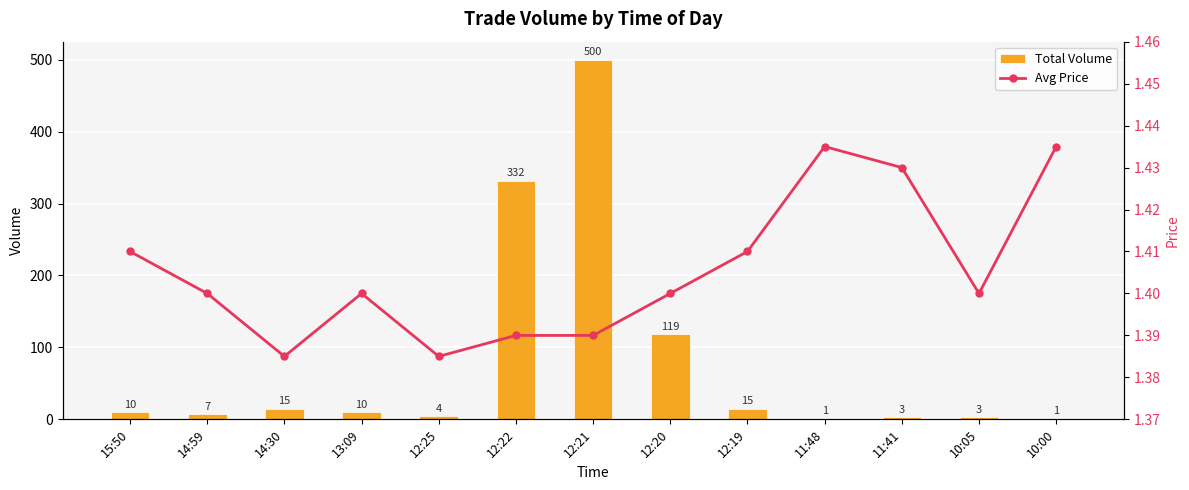

List the series in order of their overall mean, highest first.

Total Volume, Avg Price